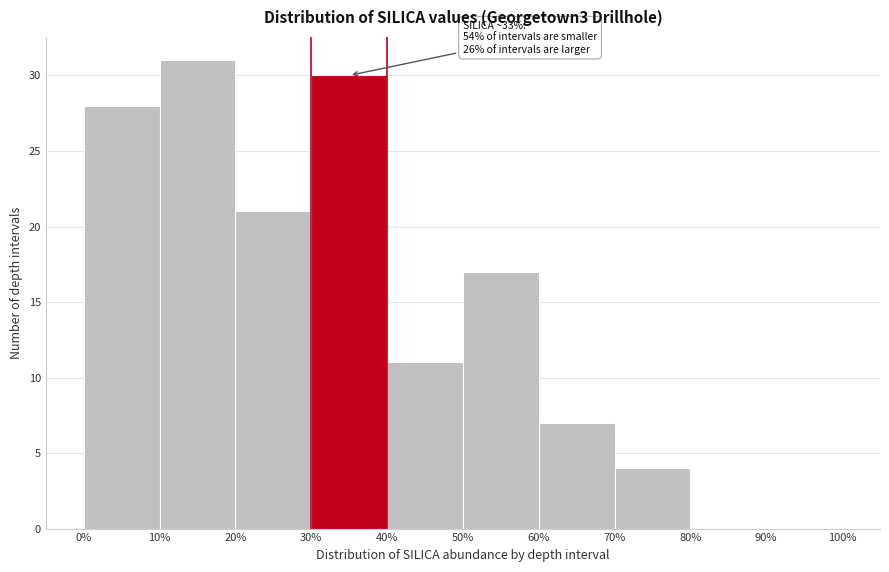

Which range on the x-axis has the tallest bar?

10% to 20%